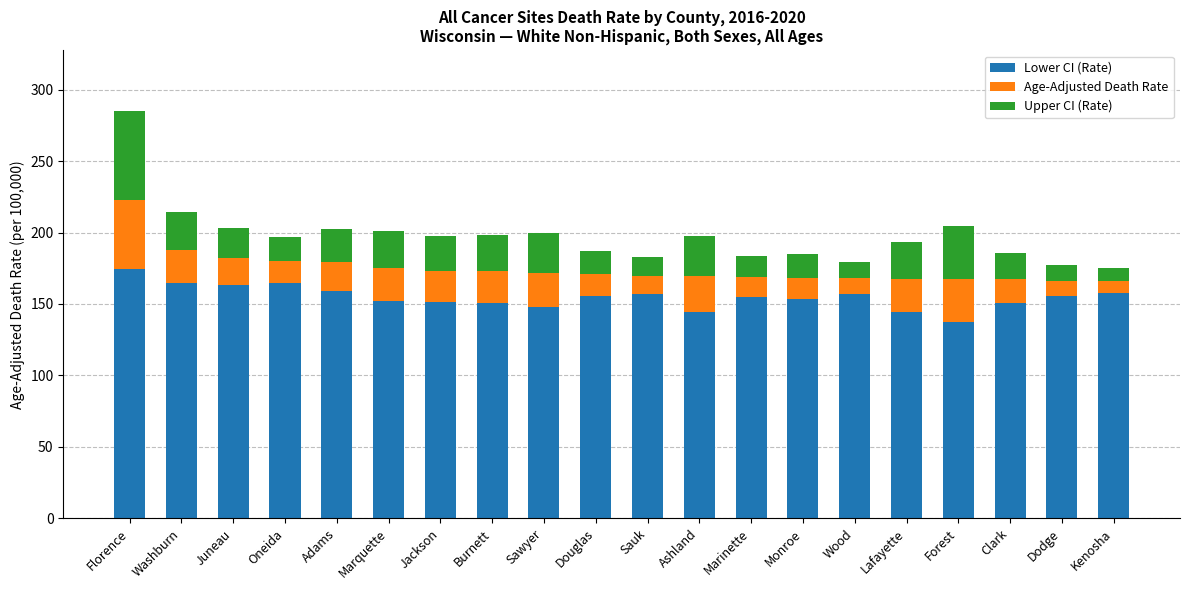

What is the average value of the Lower CI (Rate) series?

154.8